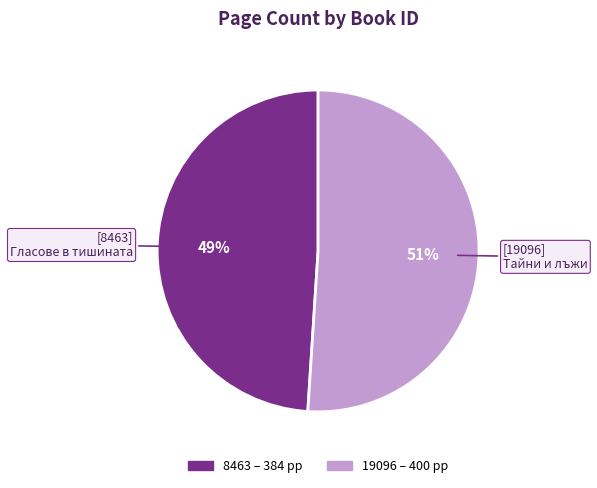

Rank the categories by value from highest to lowest.

19096, 8463